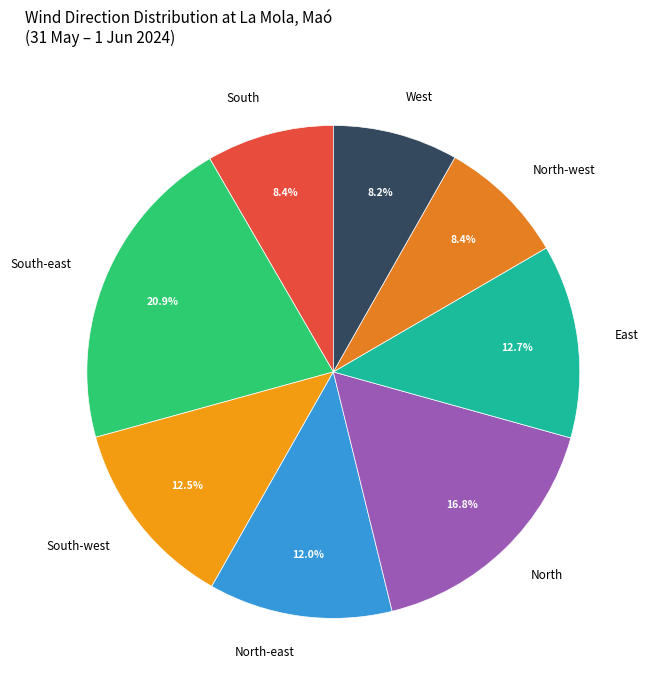

Is there a majority slice in this chart?

No